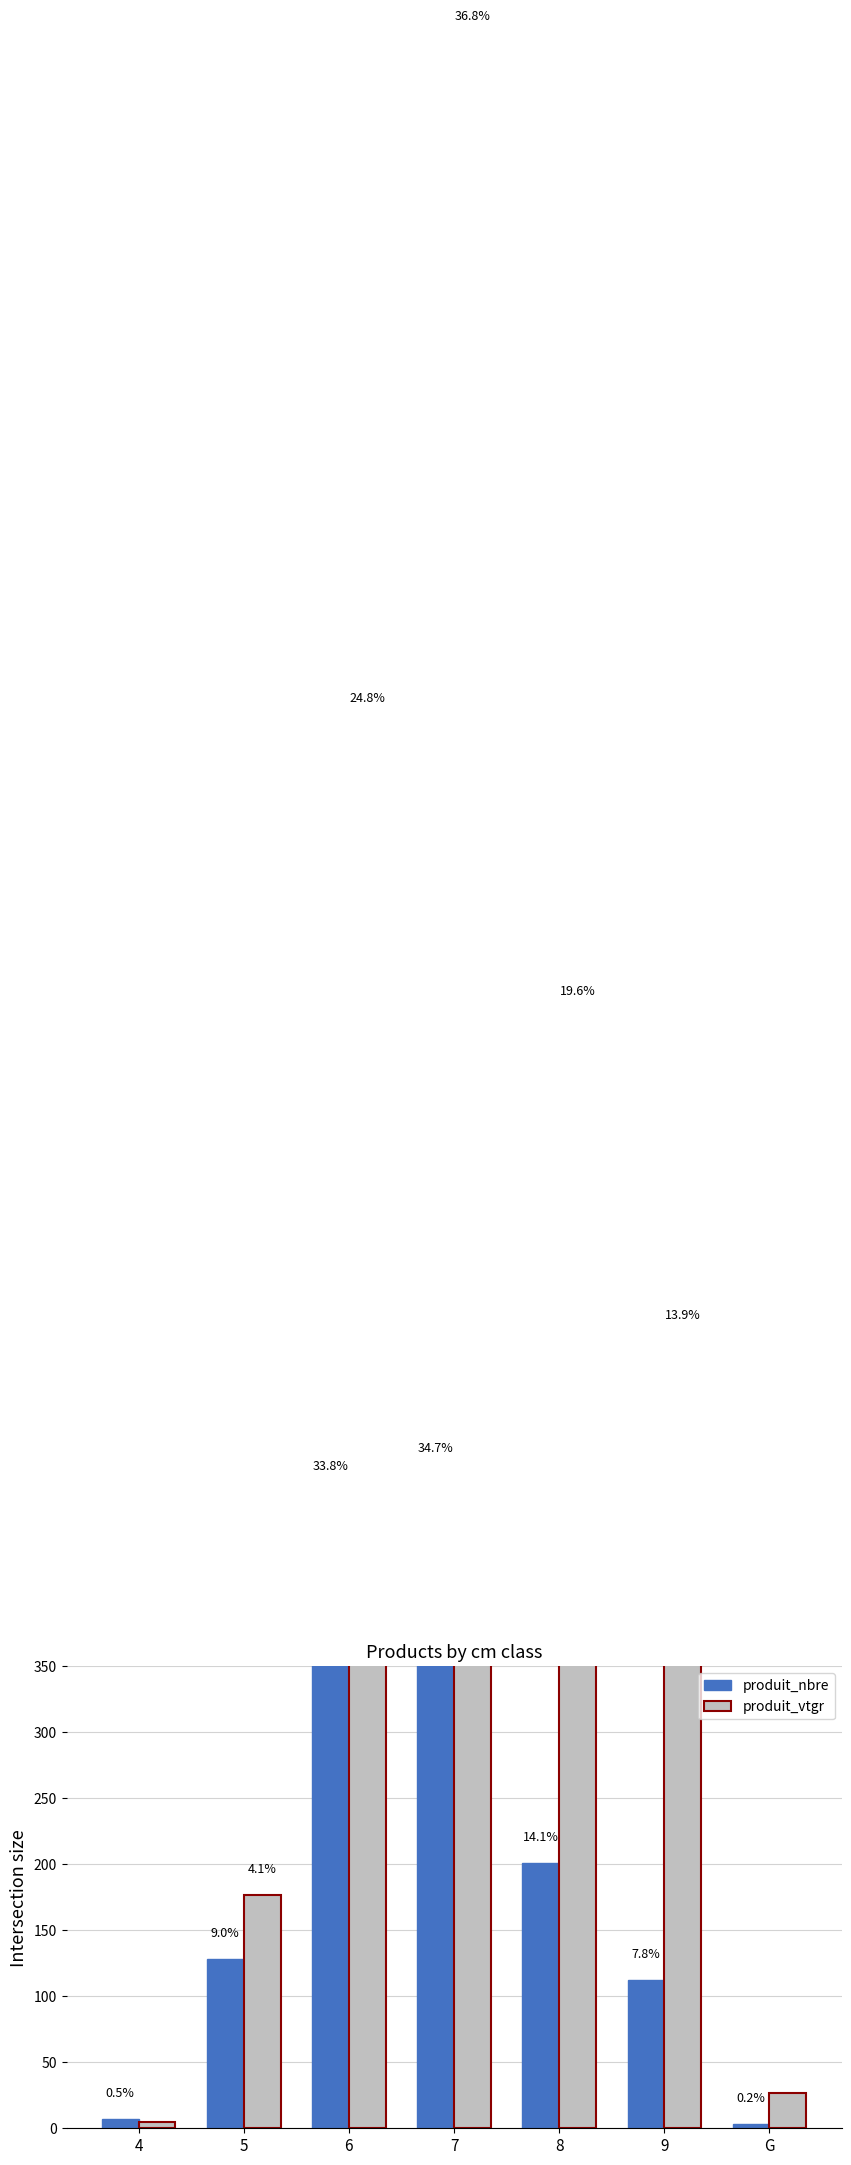

How many categories are shown in the chart?

7